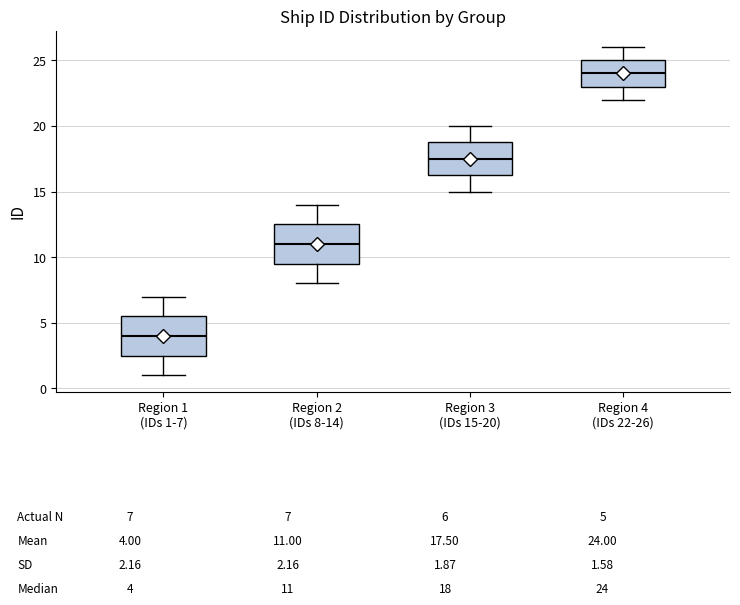

Reading left to right, transcribe this box plot: for each box, give where its median line is, the range the box spans, and where its two whiskers end, as read against the y-axis. The values are not printed on the chart, so give them approximately, as read against the axis.

Region 1 (IDs 1-7): median 4.0, box 2.5 to 5.5, whiskers 1.0 to 7.0
Region 2 (IDs 8-14): median 11.0, box 9.5 to 12.5, whiskers 8.0 to 14.0
Region 3 (IDs 15-20): median 17.5, box 16.5 to 19.0, whiskers 15.0 to 20.0
Region 4 (IDs 22-26): median 24.0, box 23.0 to 25.0, whiskers 22.0 to 26.0